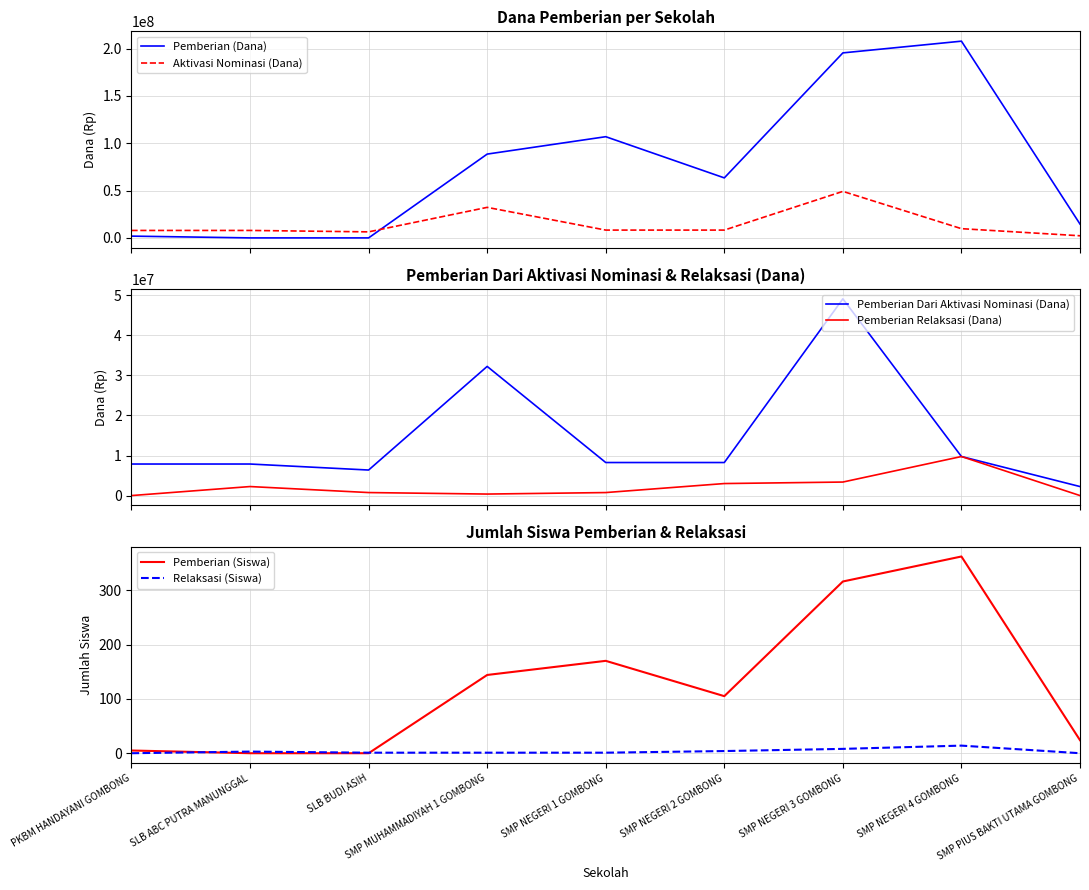

True or false: Relaksasi (Siswa) and Pemberian Relaksasi (Dana) intersect in this chart.

False